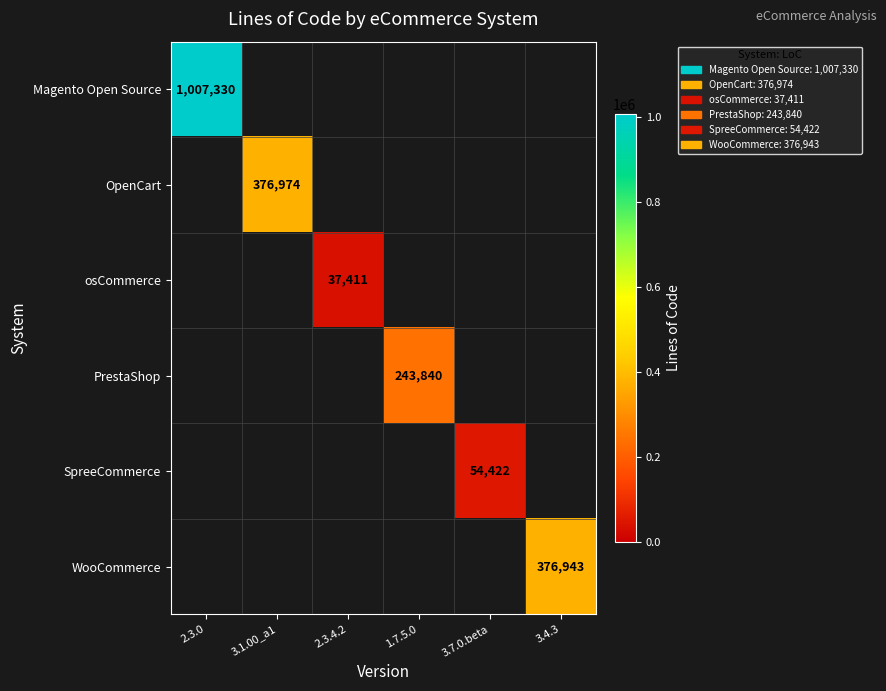

How many data points does each series have?

6